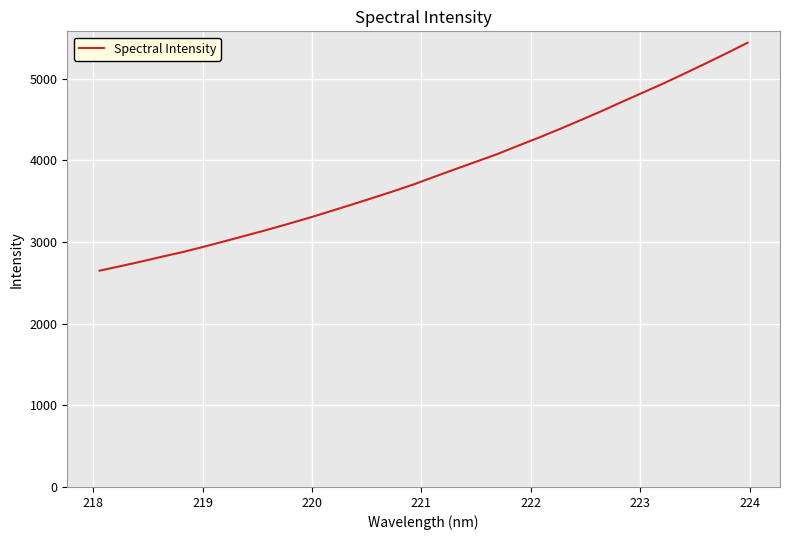

What is the minimum value shown in the chart?

2649.4